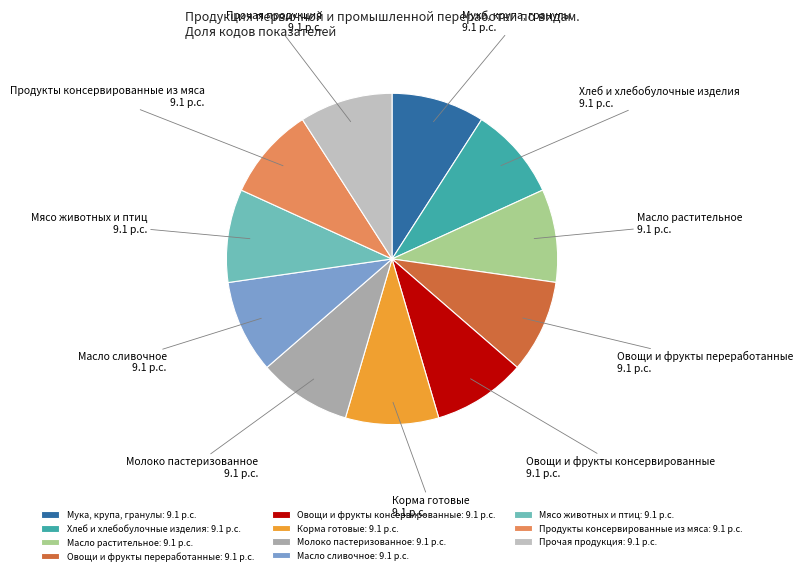

Approximately how many times larger is the value at Масло растительное compared to Овощи и фрукты консервированные?

1.0